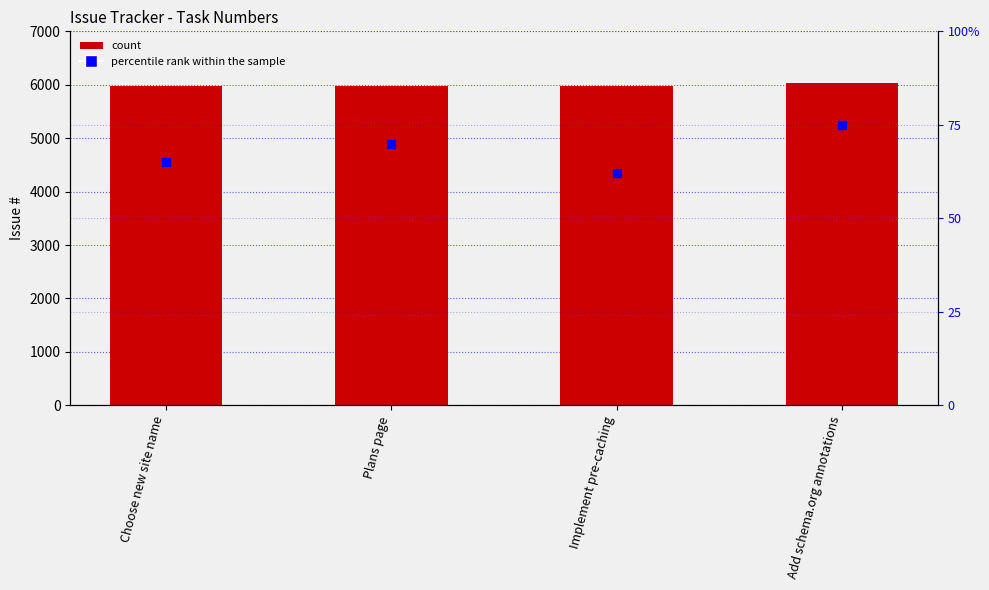

Which series contains the highest Y value?

#